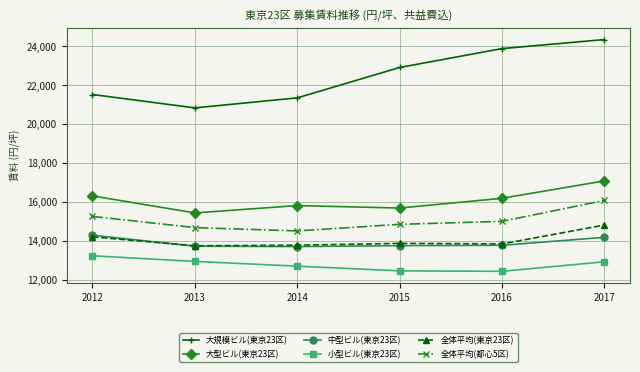

In 大規模ビル(東京23区), how many points are lower than both neighbors (excluding endpoints)?

1